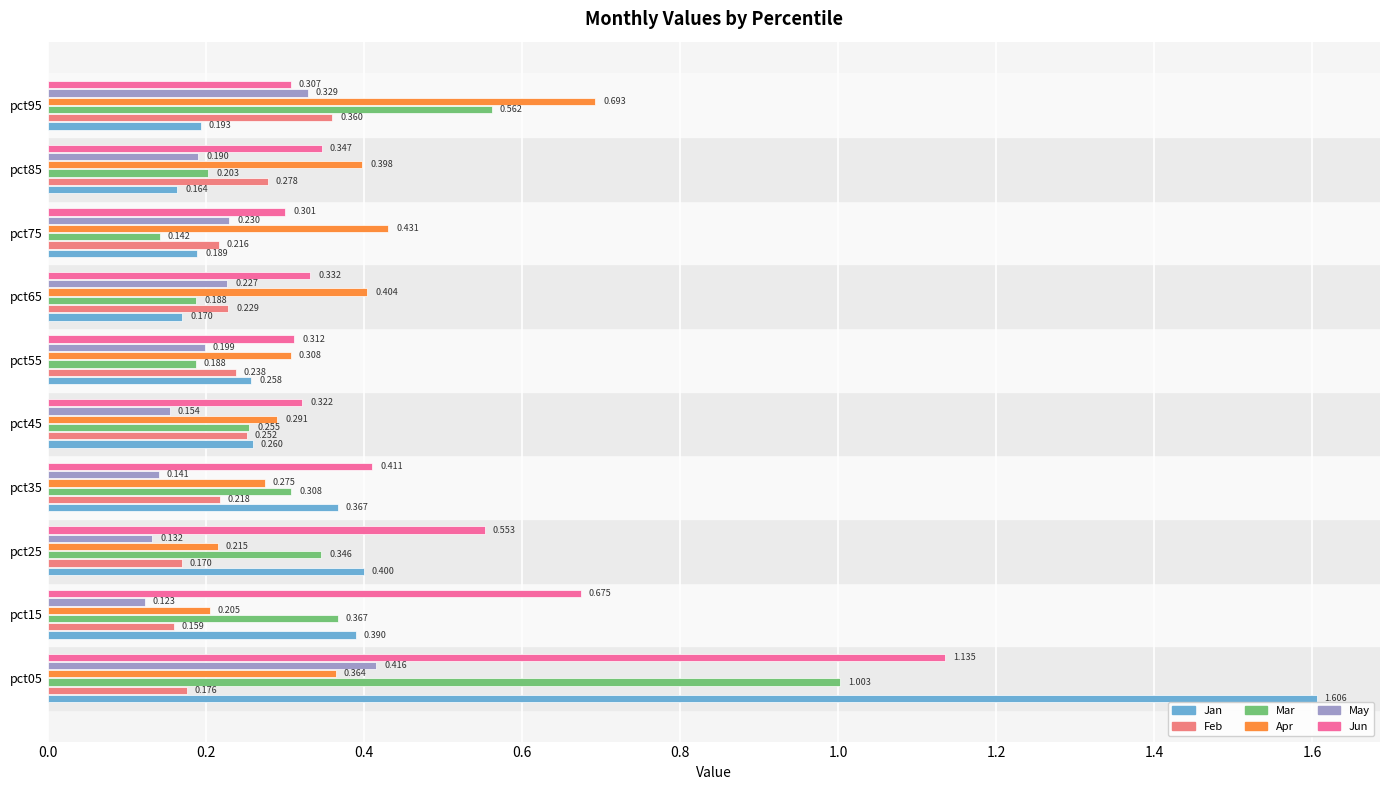

Which series changed the most between pct75 and pct85?

Feb